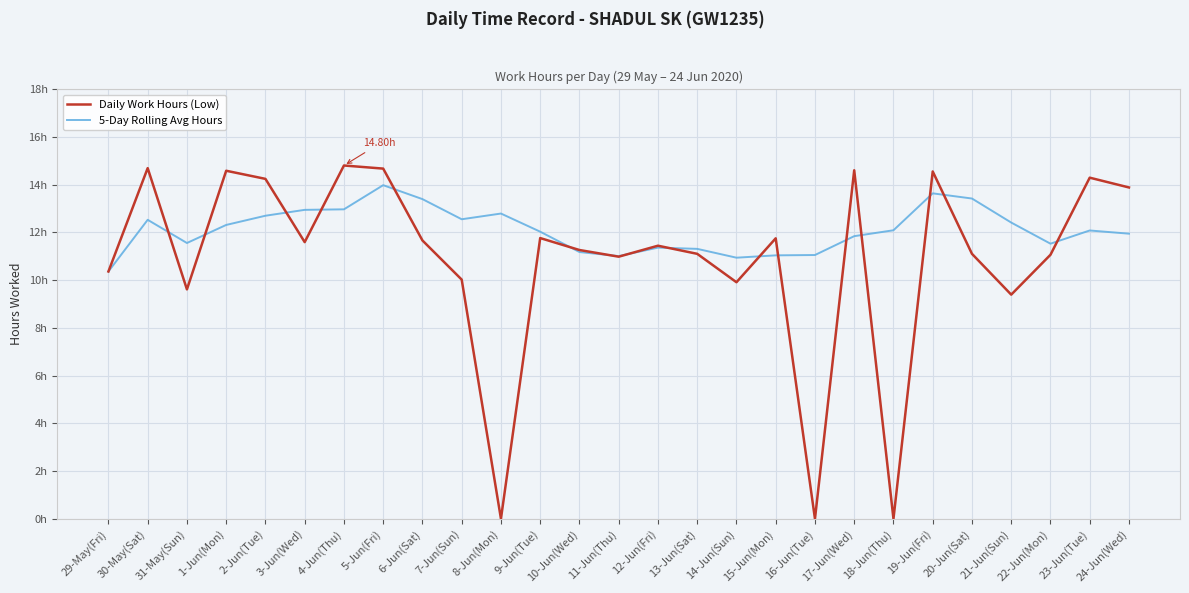

Rank the series by their average value, from lowest to highest.

Daily Work Hours (Low), 5-Day Rolling Avg Hours